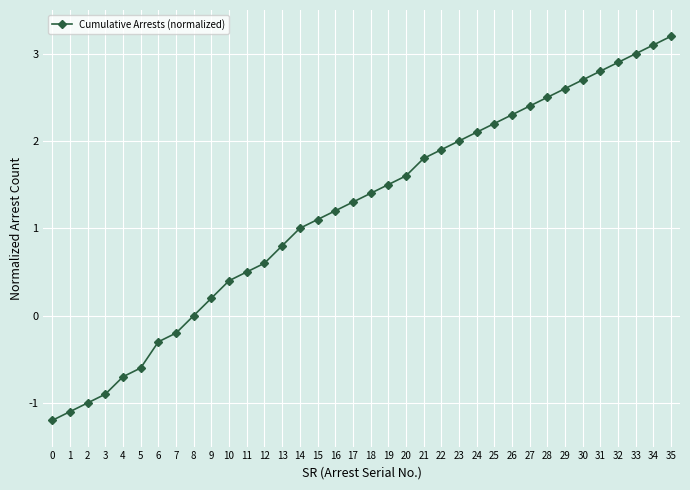

What is the change in value from 18 to 22?

+0.5